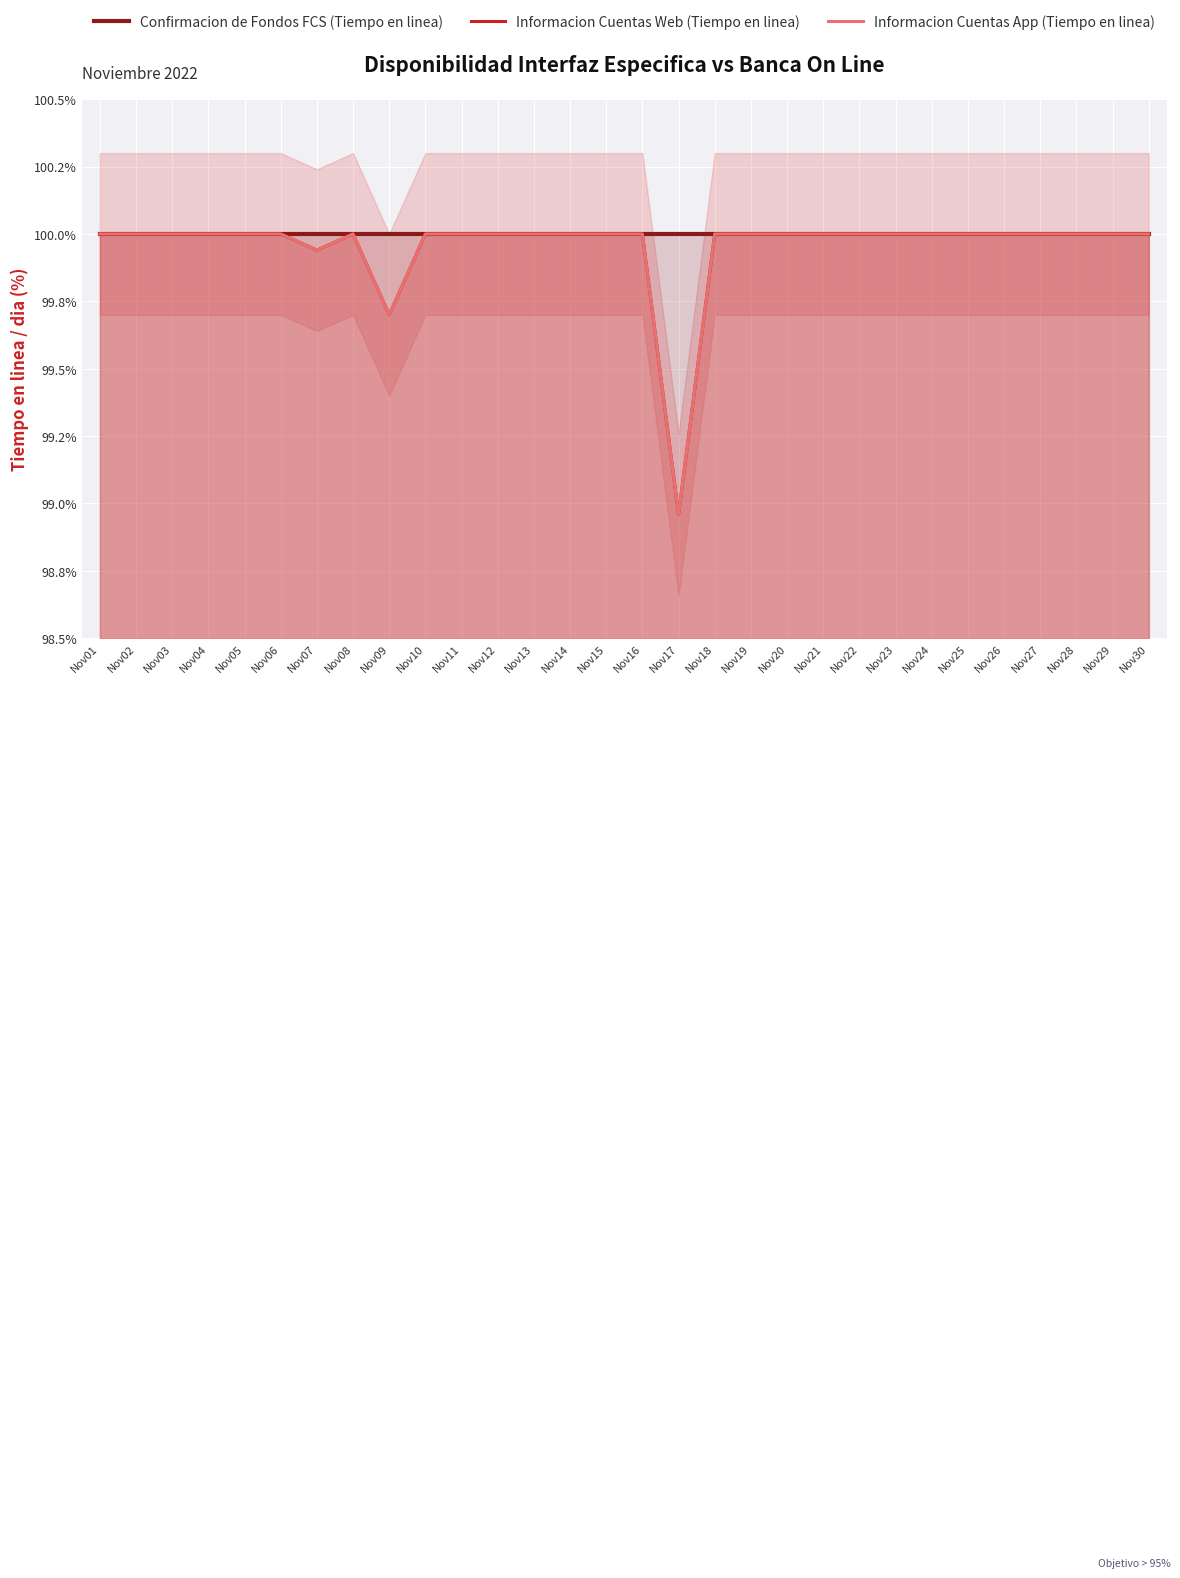

Is it true that Informacion Cuentas Web (Tiempo en linea) equals 100.0 at Nov15?

True